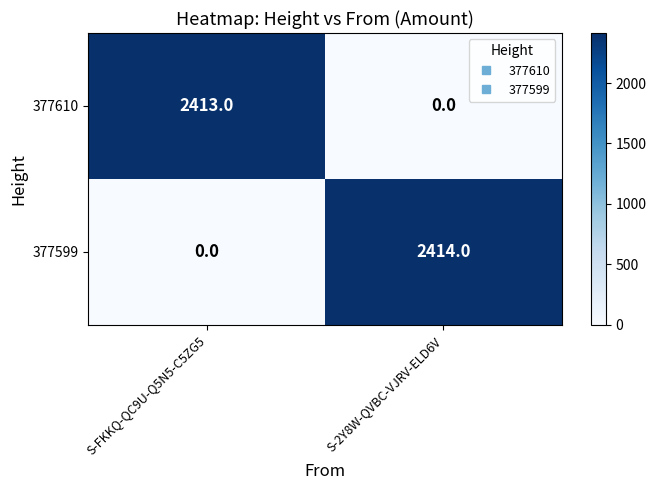

Is the value of 377599 at S-FKKQ-QC9U-Q5N5-C5ZG5 greater than the value of 377610 at S-FKKQ-QC9U-Q5N5-C5ZG5?

No